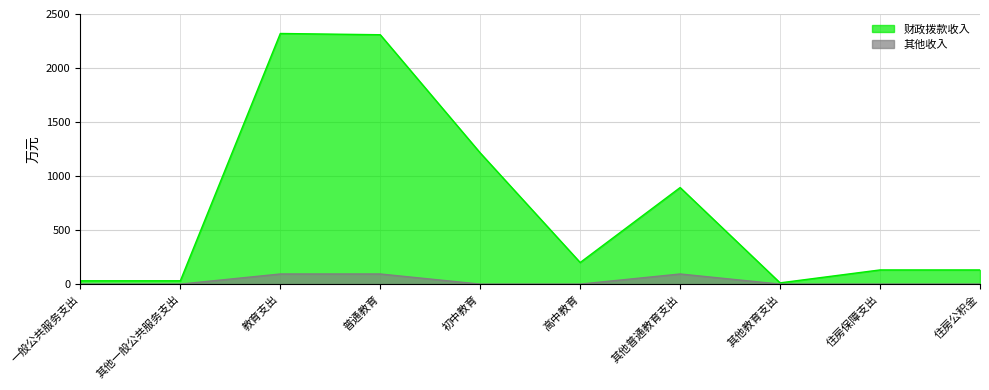

Rank the categories by 其他收入 value from lowest to highest.

一般公共服务支出, 其他一般公共服务支出, 初中教育, 高中教育, 其他教育支出, 住房保障支出, 住房公积金, 教育支出, 普通教育, 其他普通教育支出